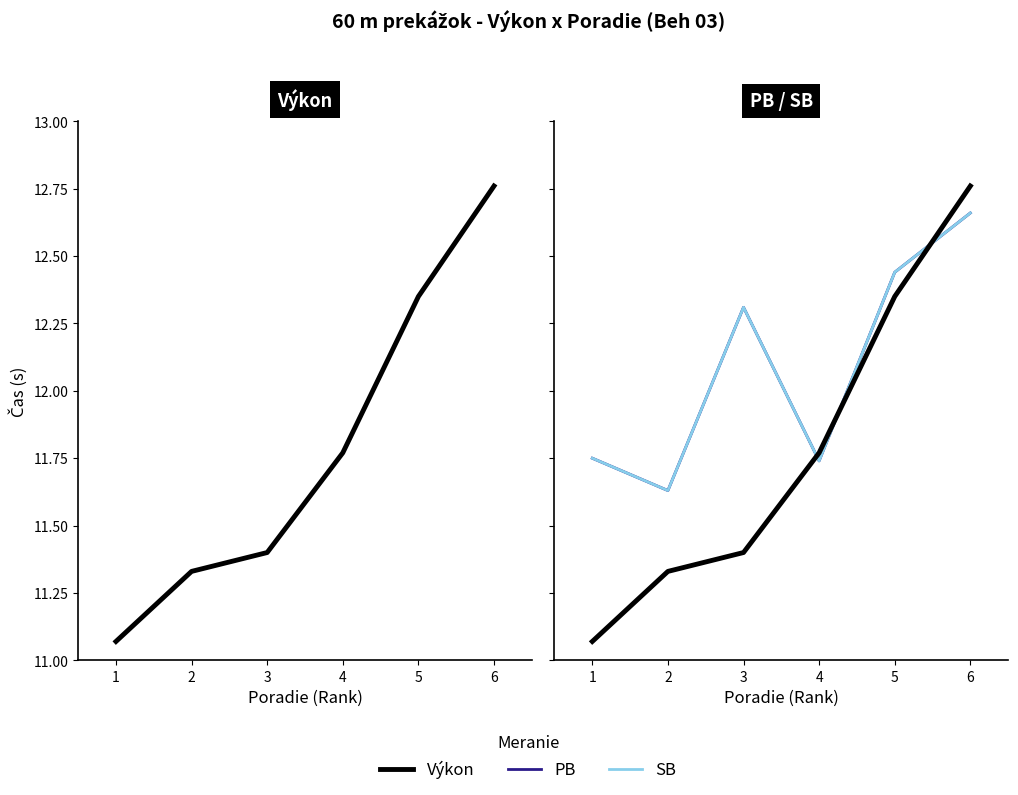

True or false: PB and SB intersect in this chart.

False